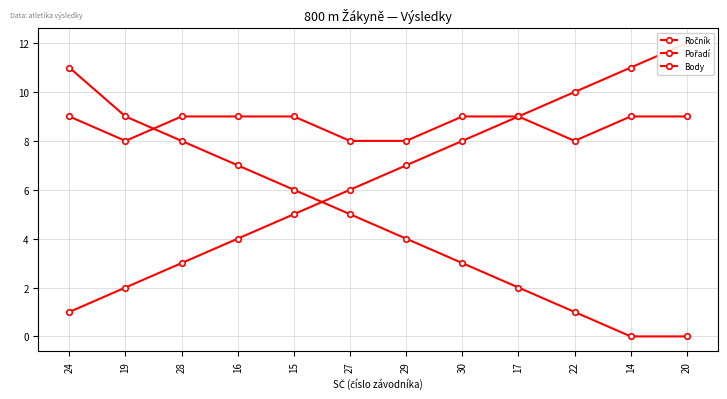

What is the difference between the second highest and second lowest values in the Pořadí series?

9